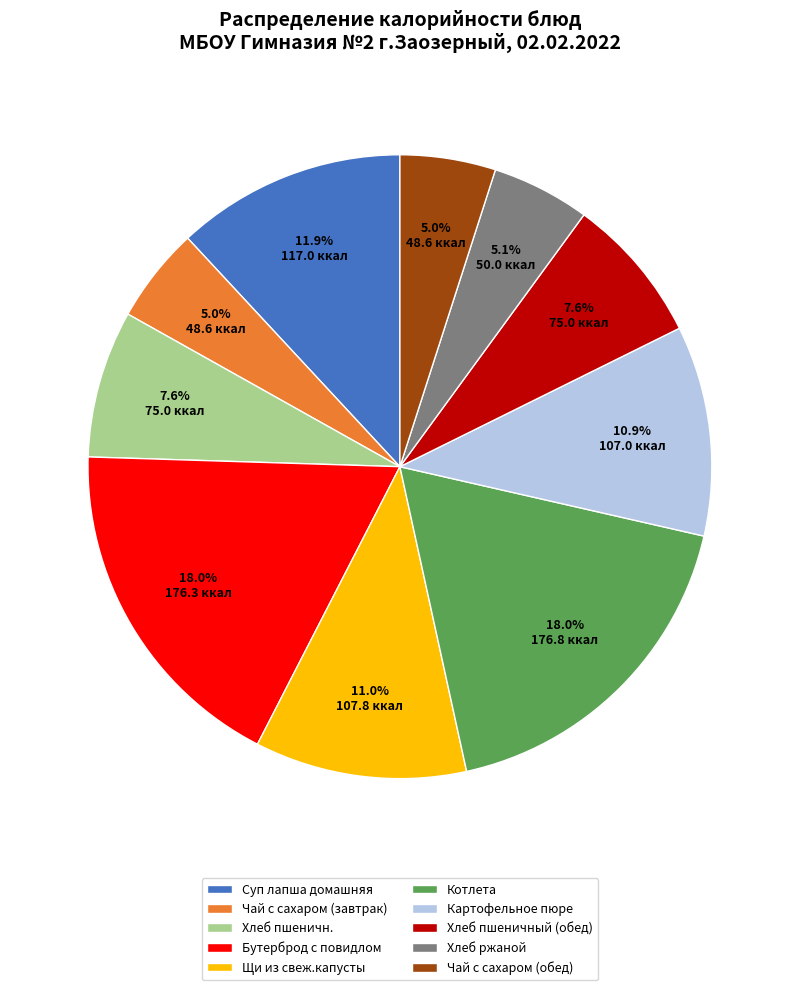

What portion of the pie excludes Хлеб пшеничный (обед)?

92.4%